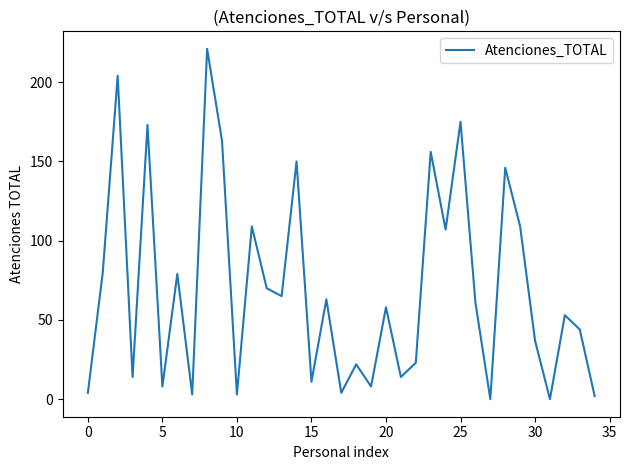

What is the maximum value shown in the chart?

221